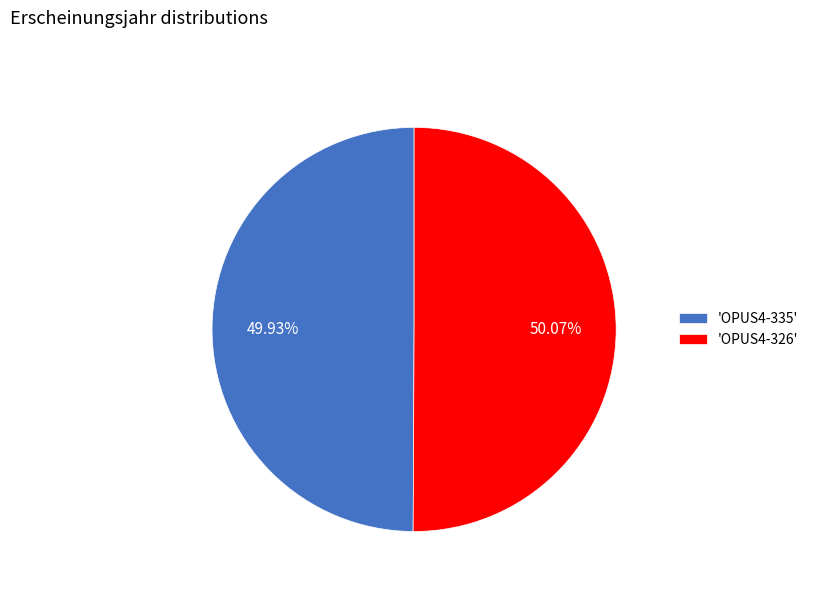

Is there a majority slice in this chart?

Yes